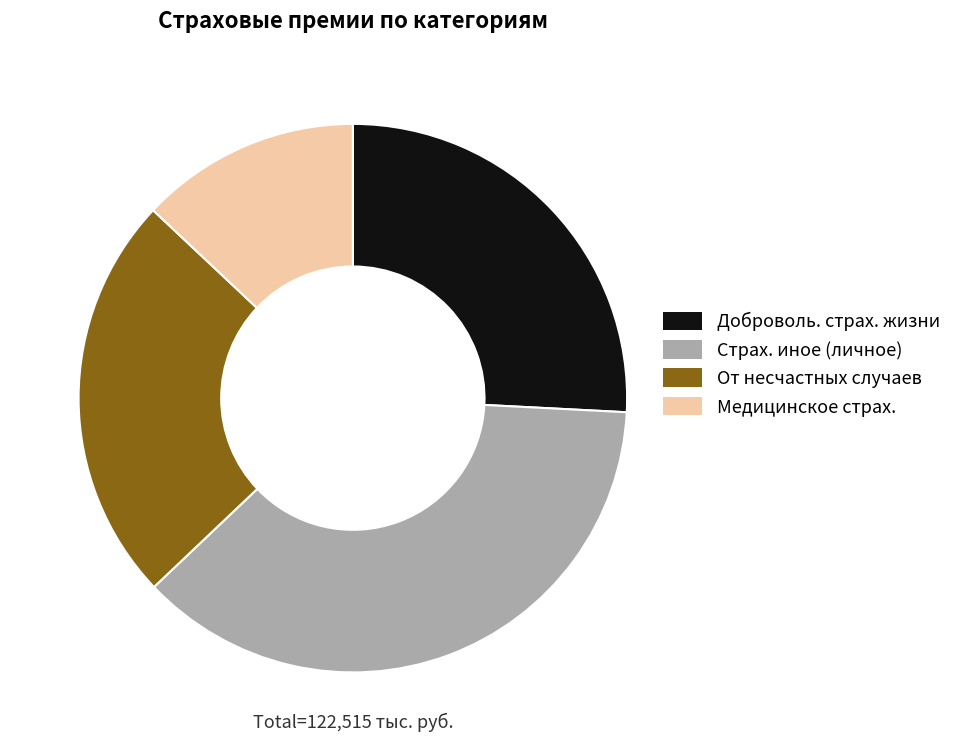

Is there any slice that represents more than half of the pie?

No